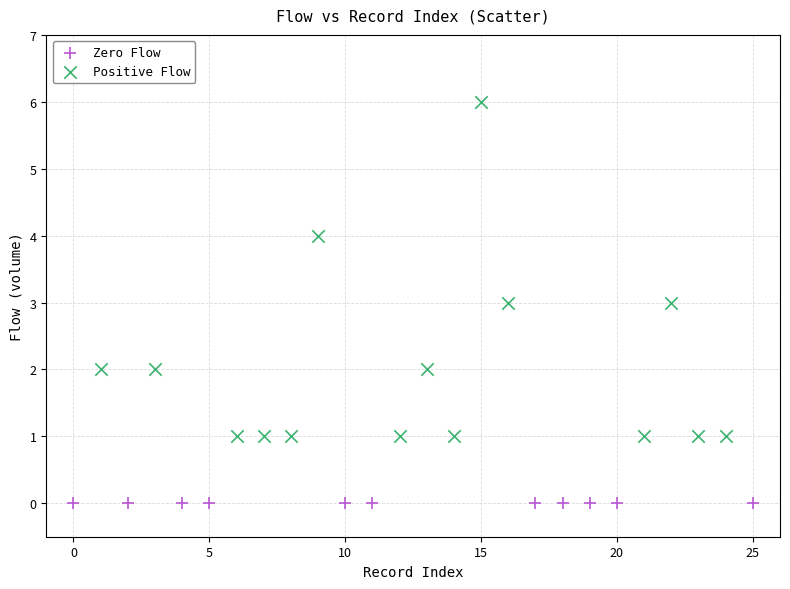

Which series reaches the minimum Y coordinate?

Zero Flow